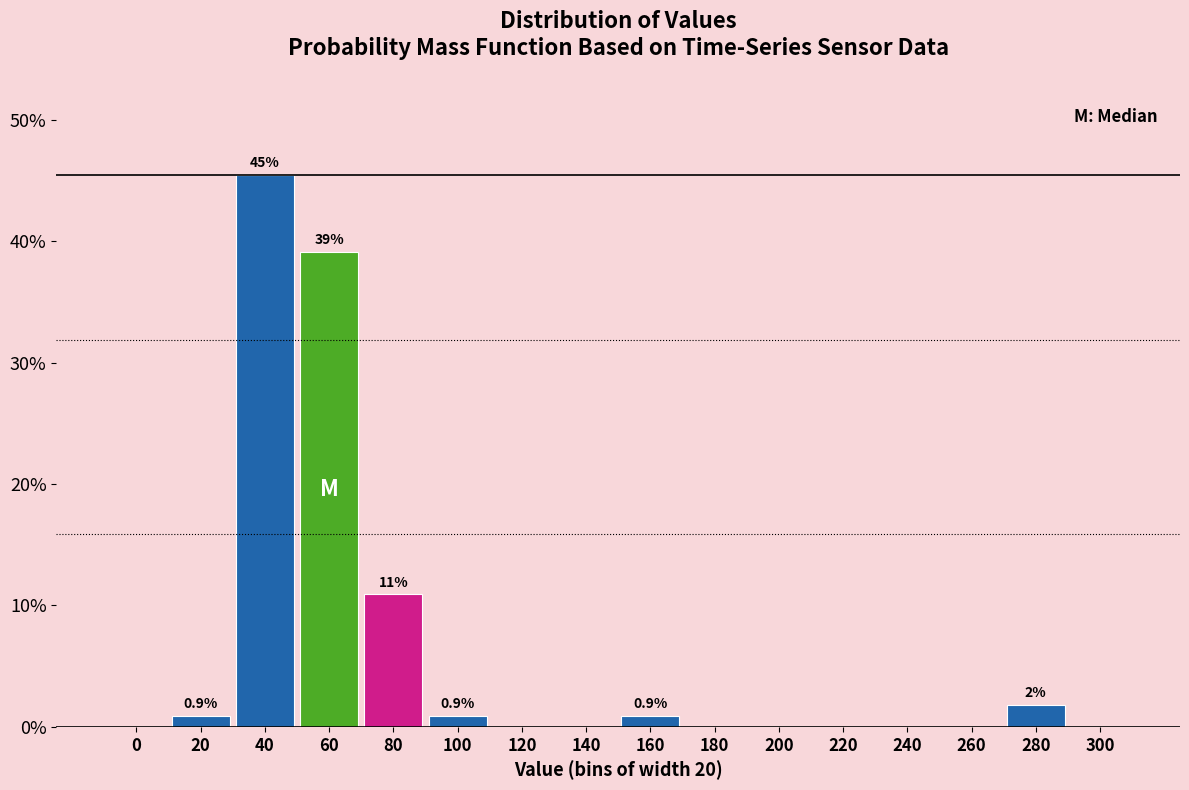

Reading left to right, list all the values displayed in this chart.

0=0.0	20=0.9	40=45.5	60=39.1	80=10.9	100=0.9	120=0.0	140=0.0	160=0.9	180=0.0	200=0.0	220=0.0	240=0.0	260=0.0	280=1.8	300=0.0